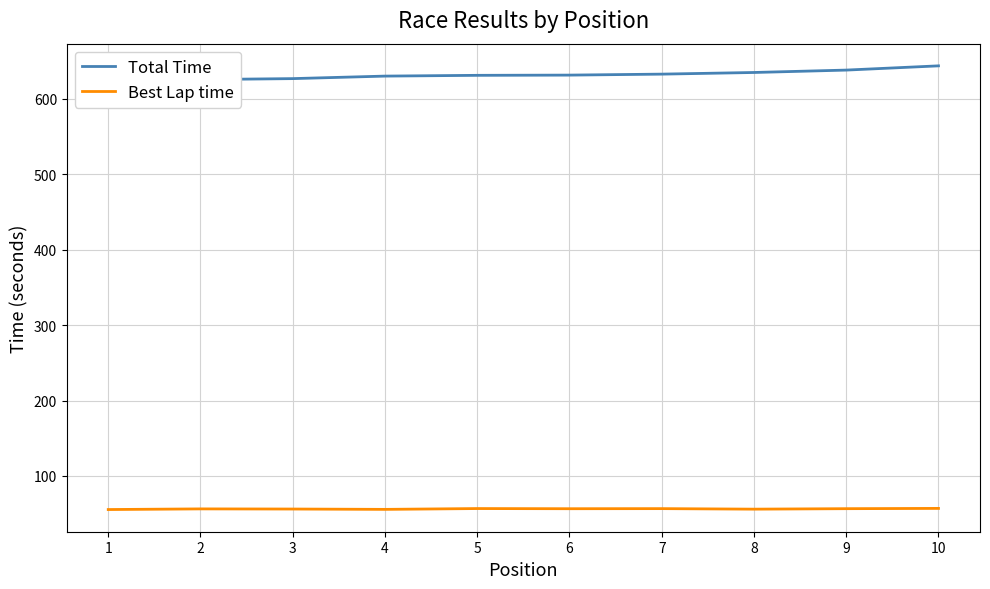

Reading right to left, list all the values displayed in this chart.

Total Time: 643.8	638.2	635.0	632.8	631.5	631.2	630.2	626.9	625.6	622.7
Best Lap time: 57.0	56.7	56.0	56.7	56.6	56.8	55.7	56.2	56.4	55.5